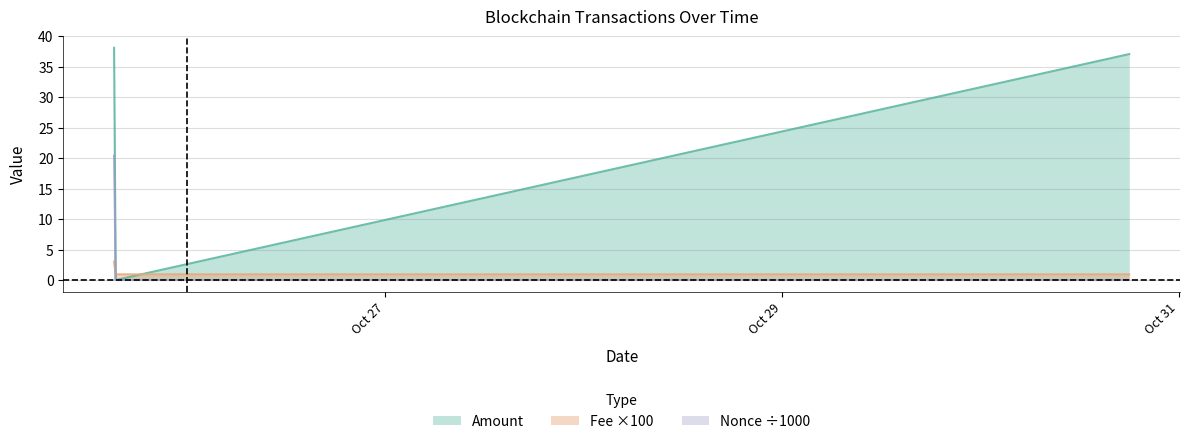

Reading right to left, list all the values displayed in this chart.

Amount: 37.1	0.0	38.1
Fee: 0.9	0.9	3.0
Nonce: 0.0	0.0	20.4